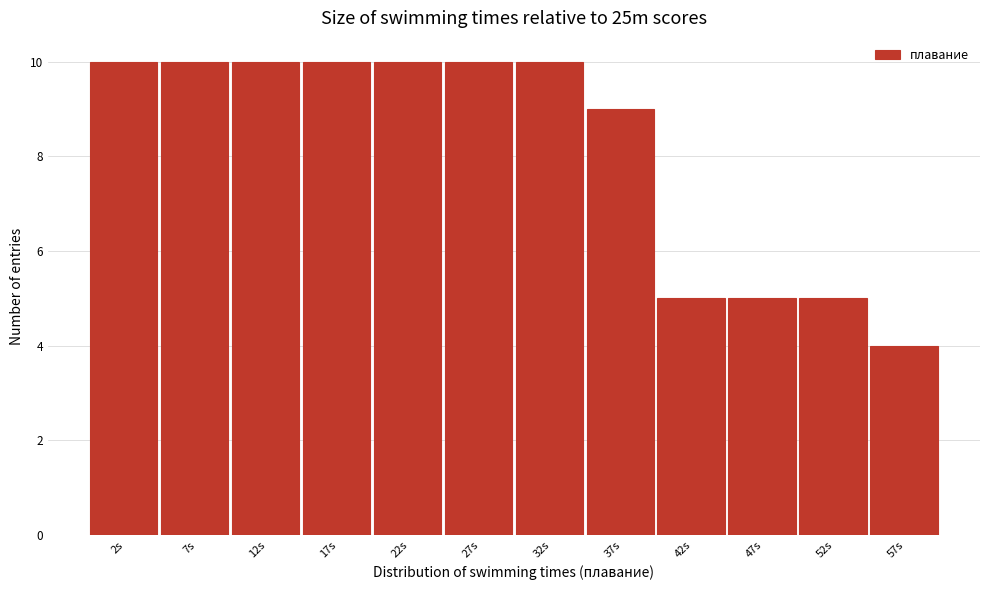

Reading right to left, transcribe all the data shown in this chart.

57s=4	52s=5	47s=5	42s=5	37s=9	32s=10	27s=10	22s=10	17s=10	12s=10	7s=10	2s=10